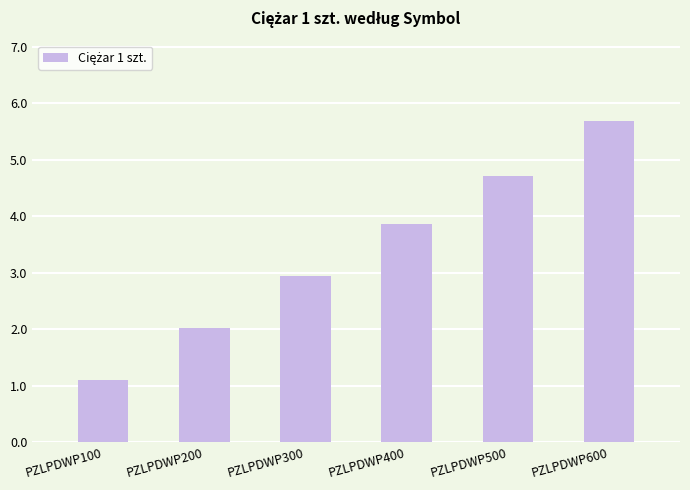

What is the value of the 1st bar from the left?

1.1